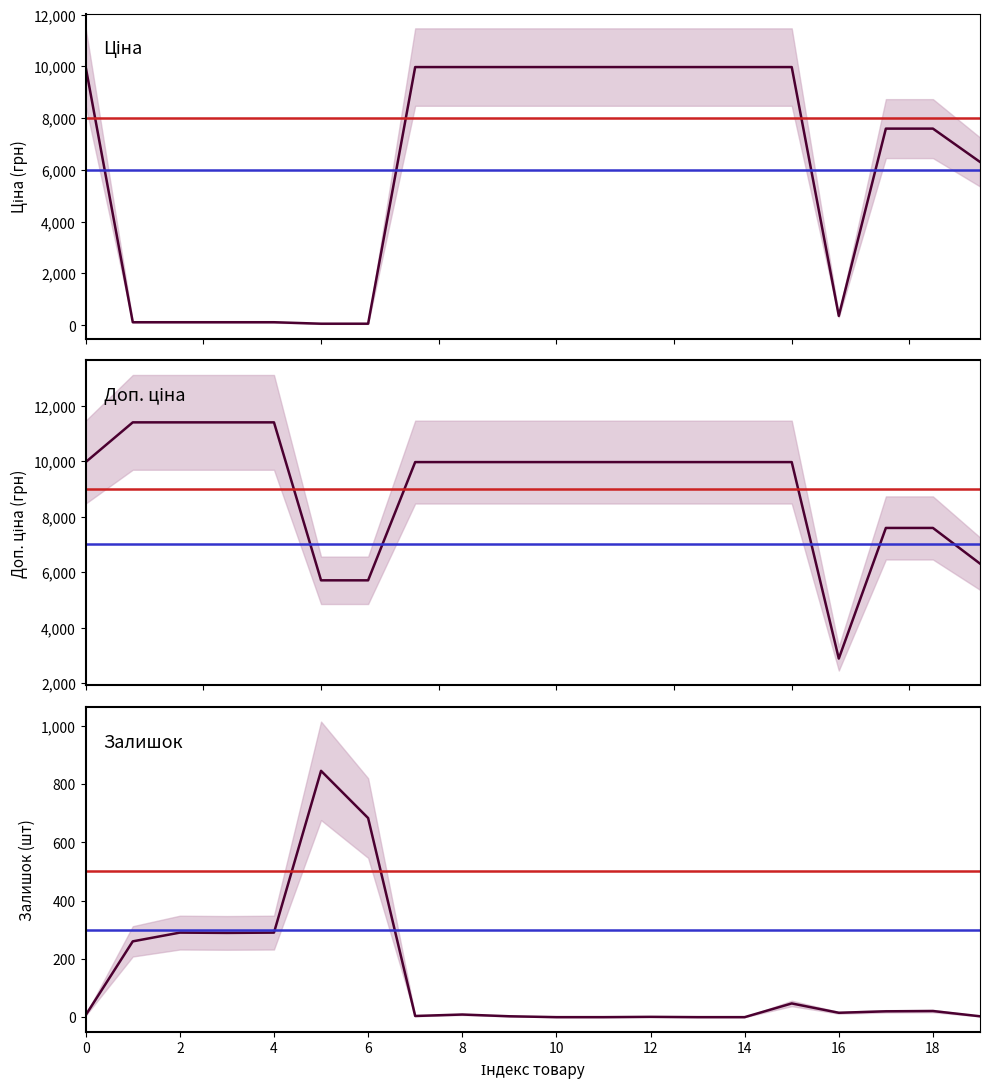

Which label corresponds to the smallest value in the chart?

10